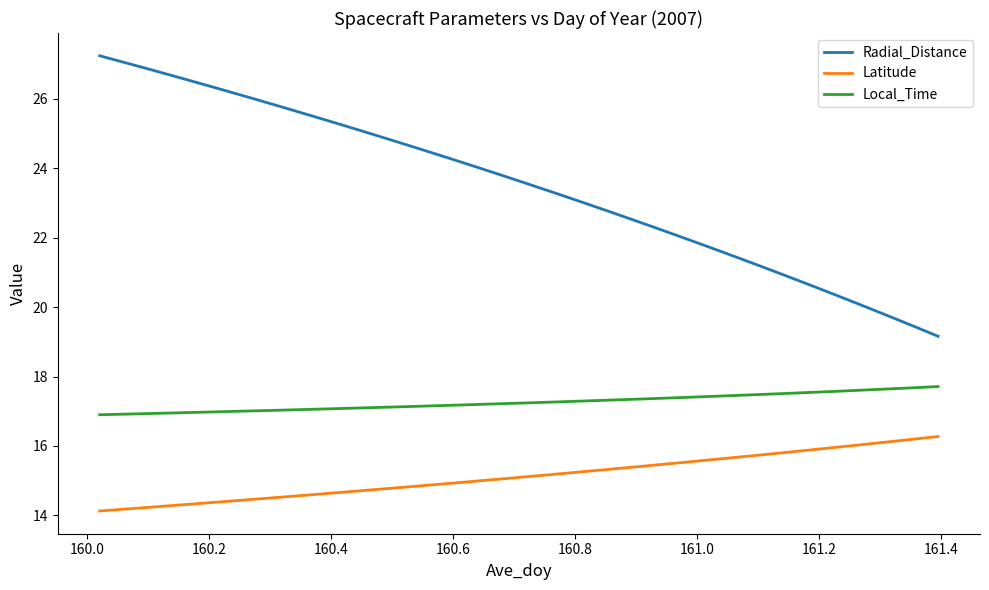

Which series has the largest total across all categories?

Radial_Distance